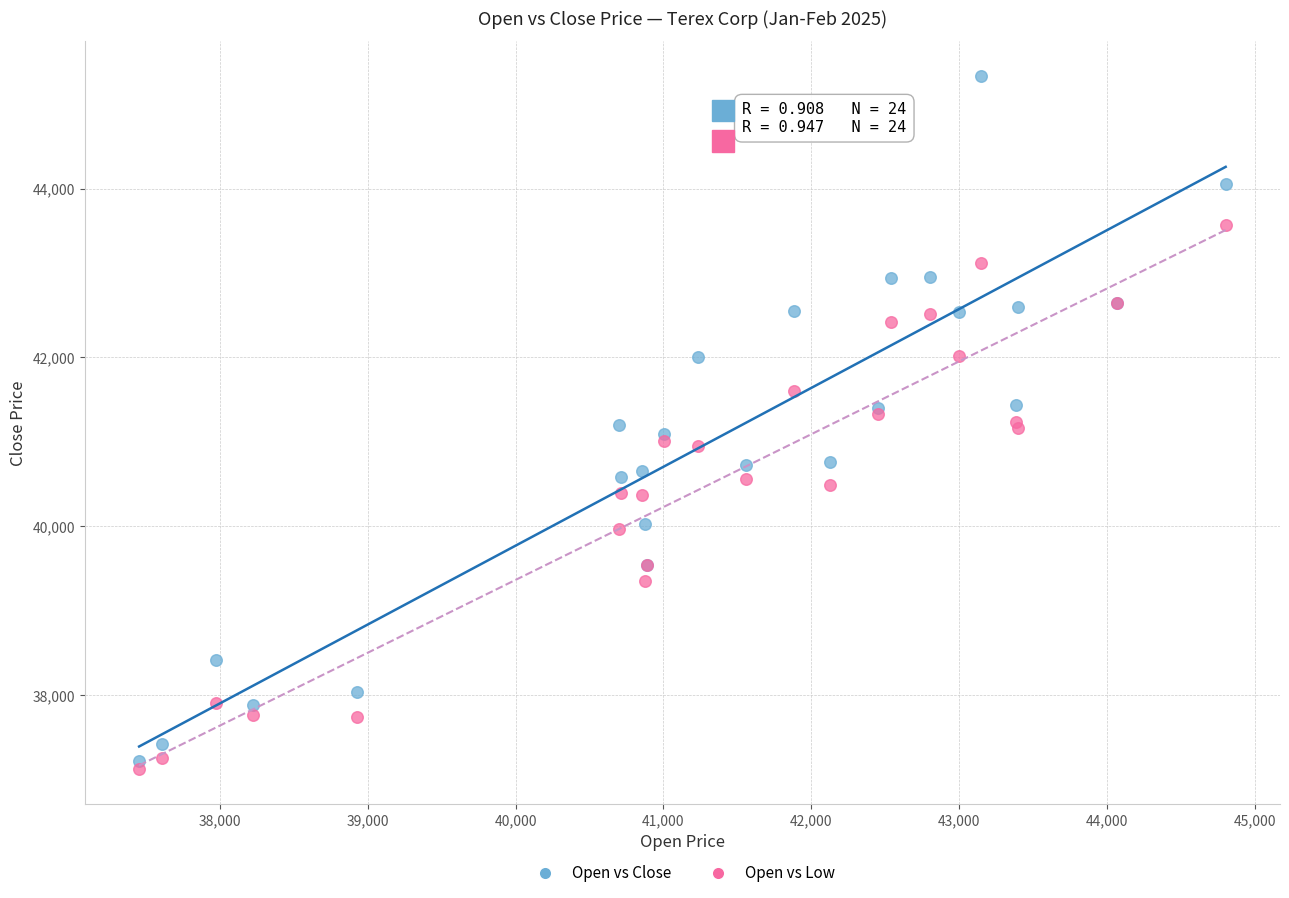

What is the X range (max minus min) for the scatter plot?

7350